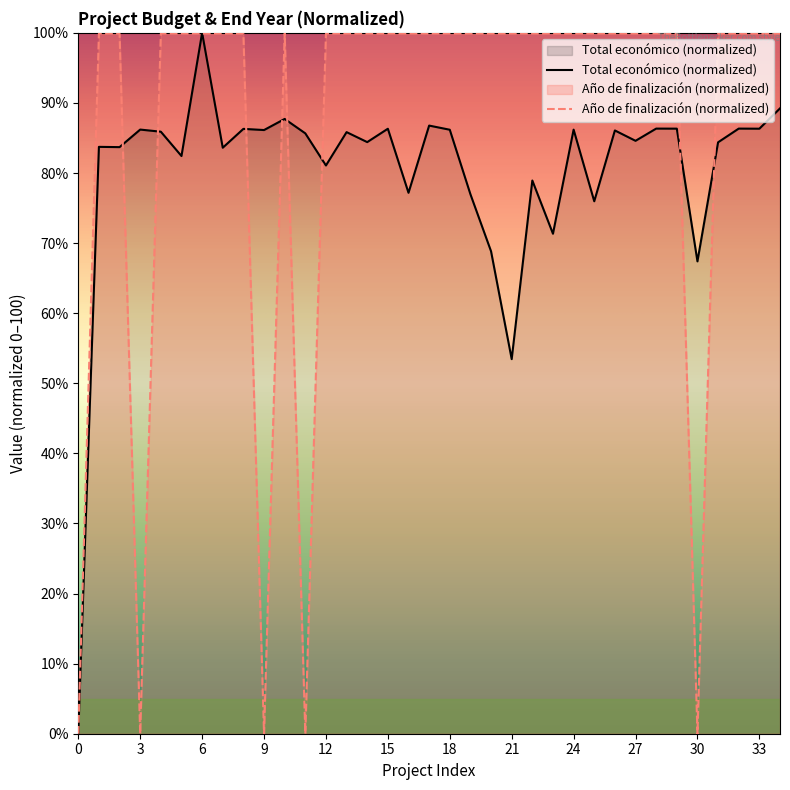

What is the greatest value displayed?

100.0